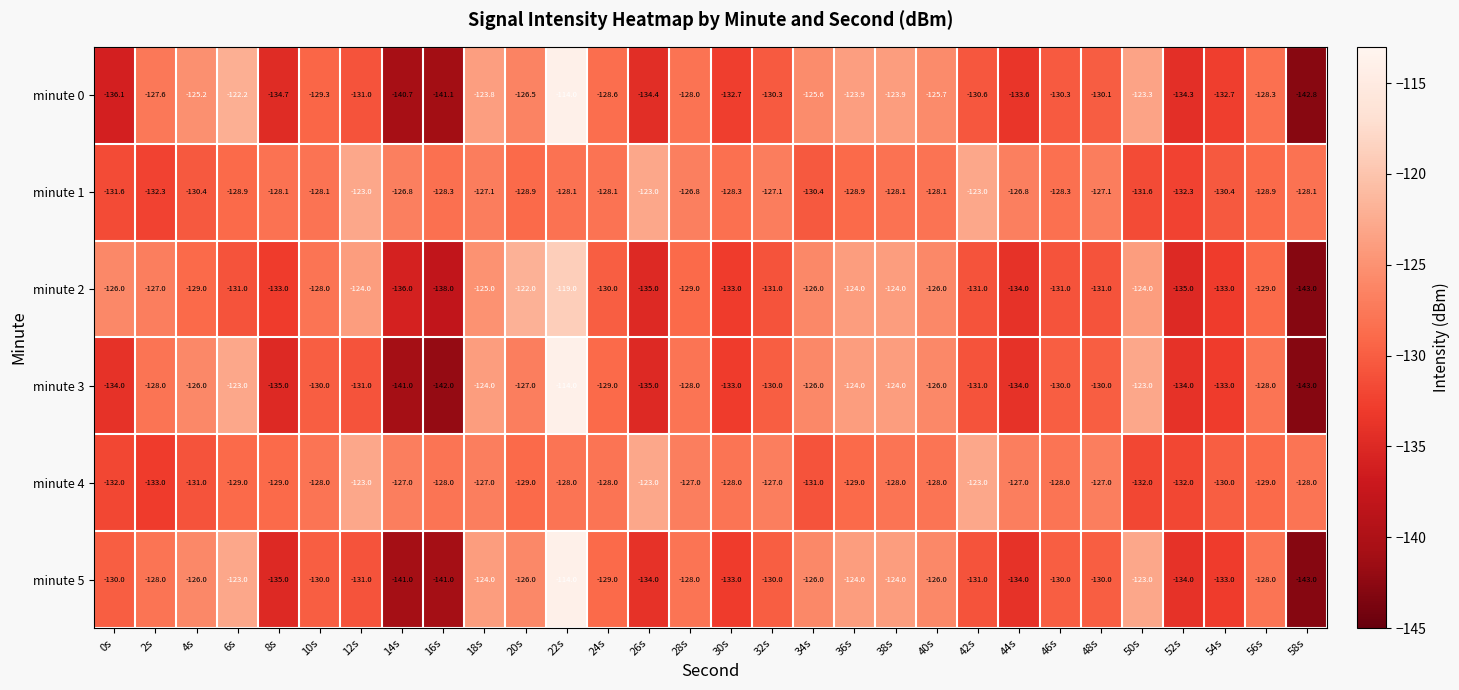

Which series has the largest total across all categories?

minute 1